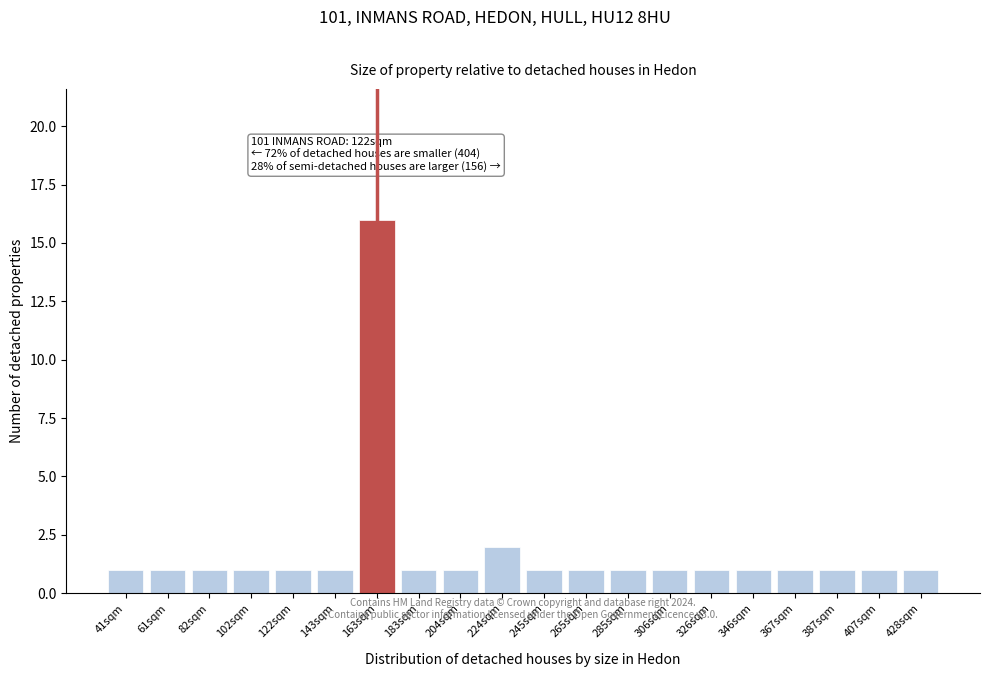

Reading right to left, what are all the values shown in this chart?

428sqm=1	407sqm=1	387sqm=1	367sqm=1	346sqm=1	326sqm=1	306sqm=1	285sqm=1	265sqm=1	245sqm=1	224sqm=2	204sqm=1	183sqm=1	163sqm=16	143sqm=1	122sqm=1	102sqm=1	82sqm=1	61sqm=1	41sqm=1